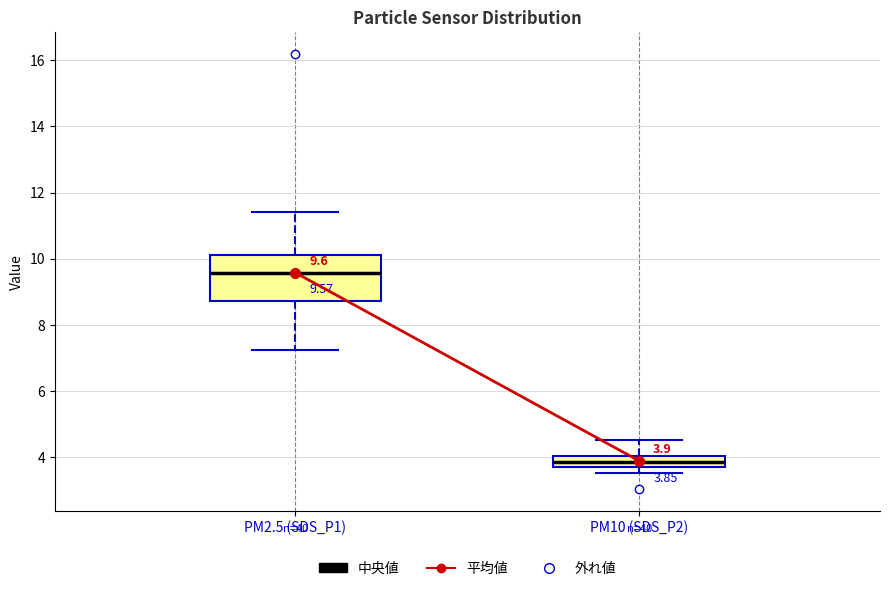

Which box has the lowest median line?

PM10 (SDS_P2)